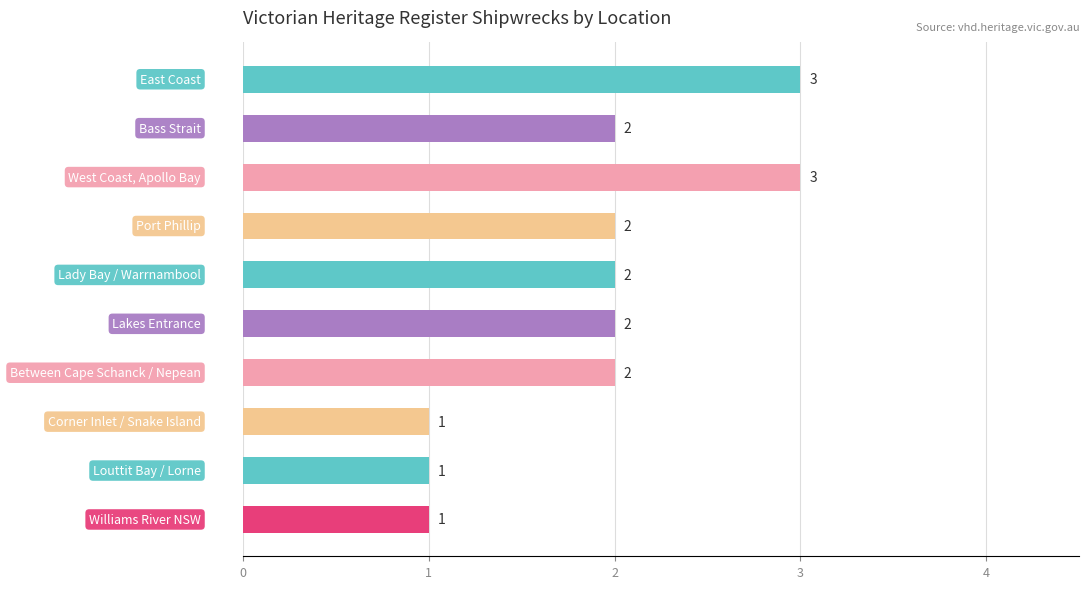

What is the greatest value displayed?

3